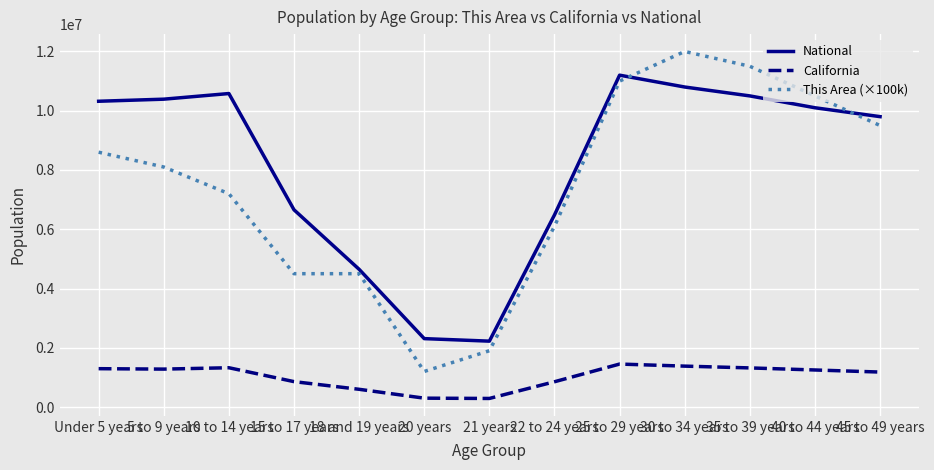

What is the sum of all California values?

13375401